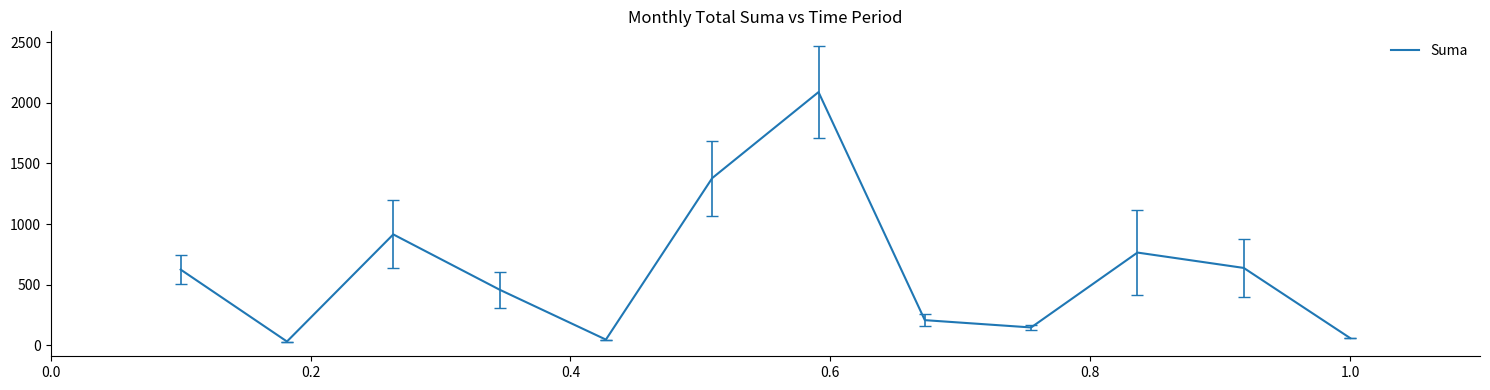

Does the chart display data point markers on the line(s)?

No